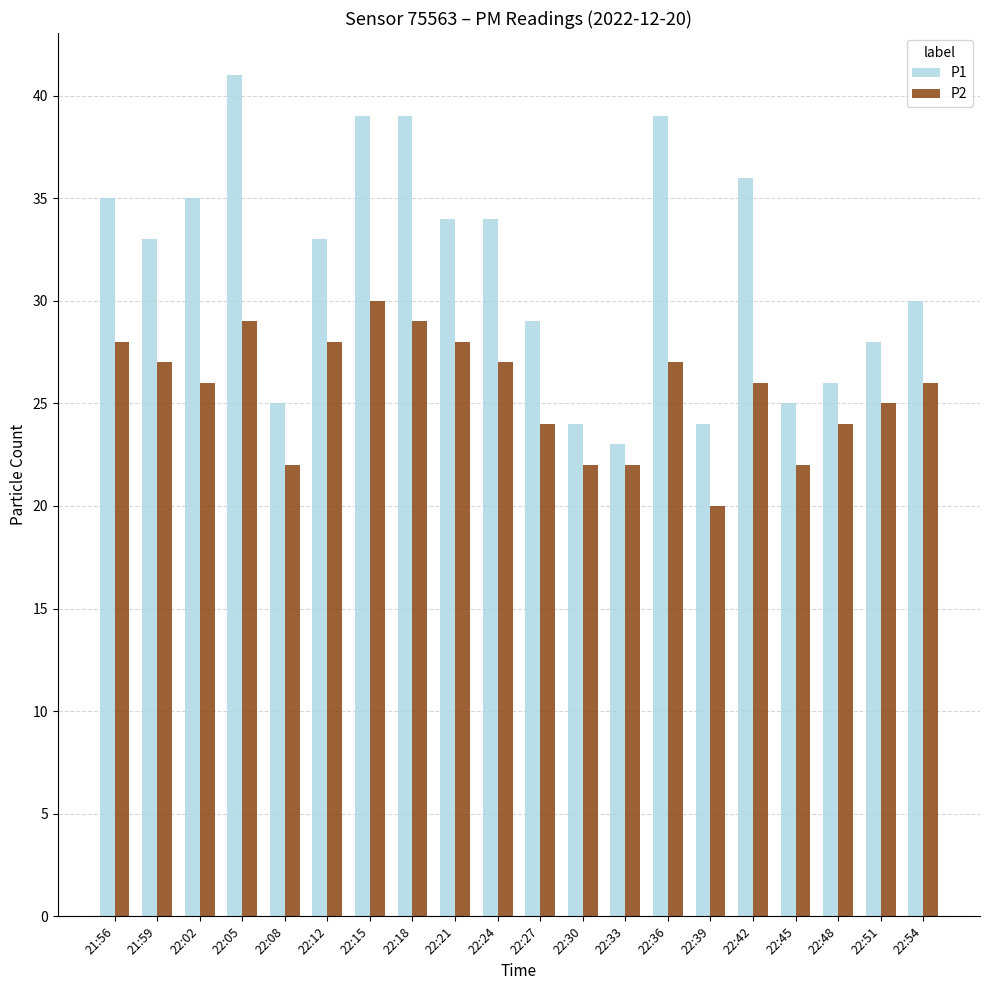

Which series has the largest range (max minus min)?

P1